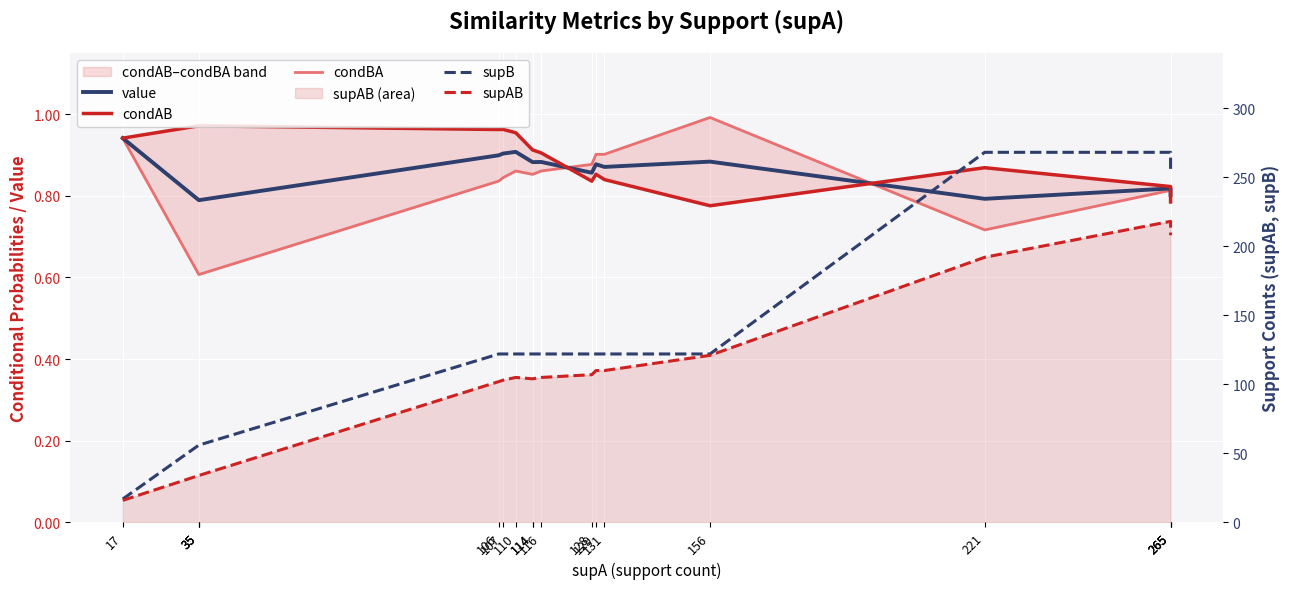

The value series shows 1.1 at 129. True or false?

False